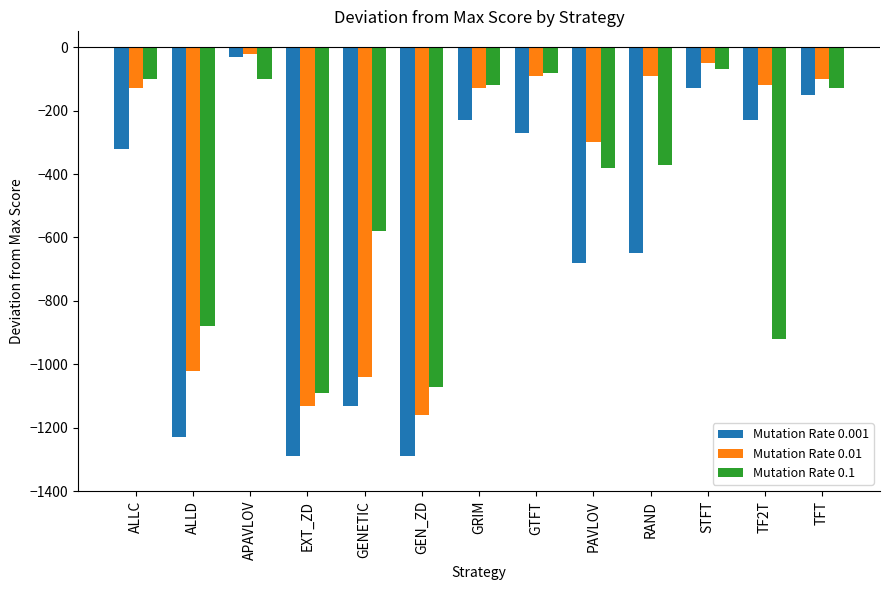

What is the difference between the maximum and minimum values in the Mutation Rate 0.01 series?

1140